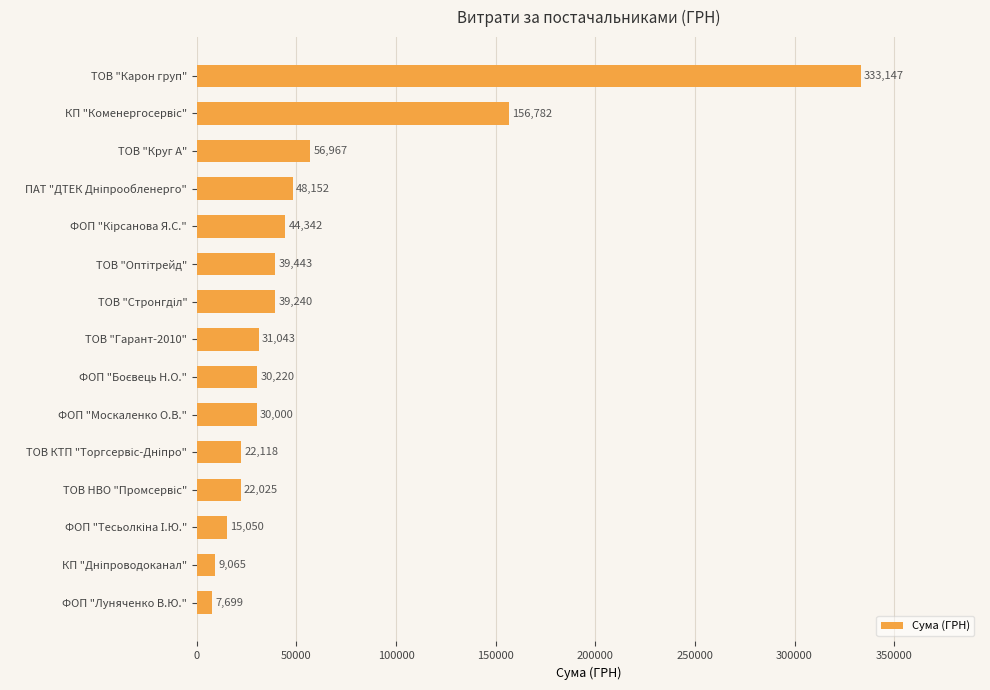

The value at ТОВ "Круг А" is 84396.2. True or false?

False